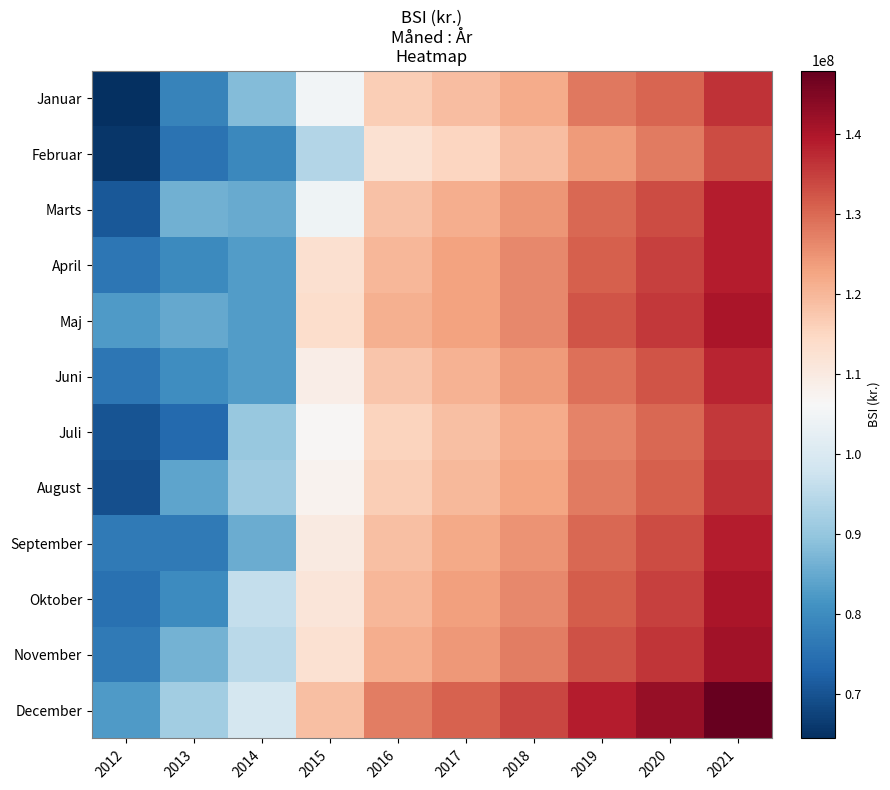

At which category is the sum across all series the highest?

2021